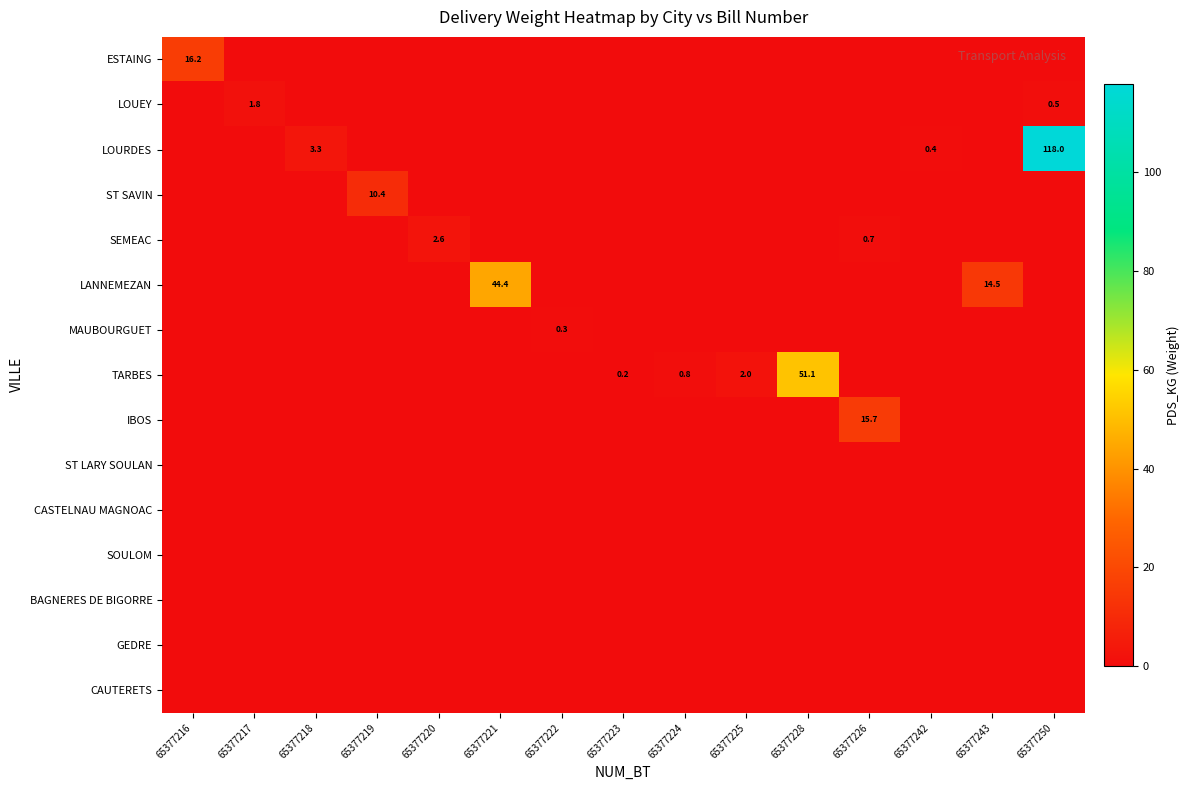

At which category is the sum across all series the highest?

65377250